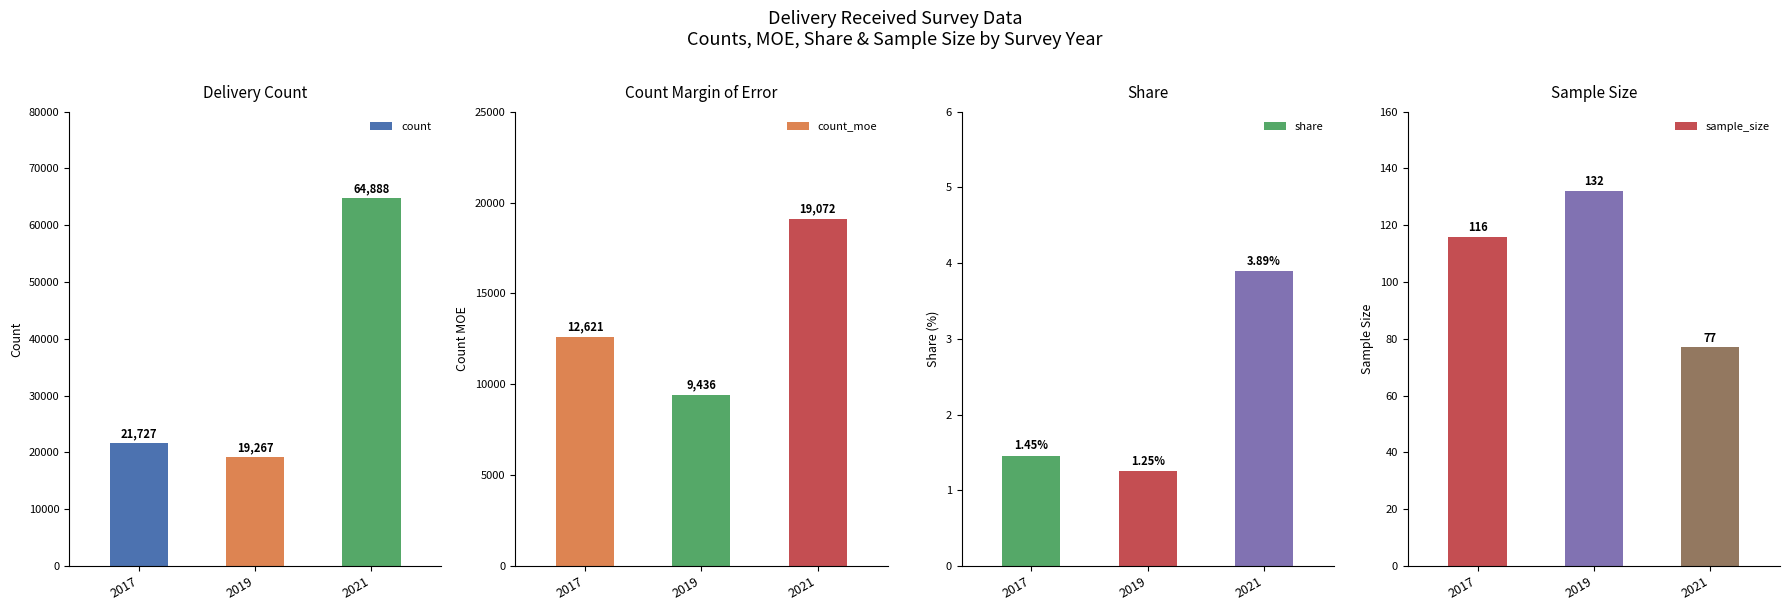

At which label does sample_size first exceed 116?

2019